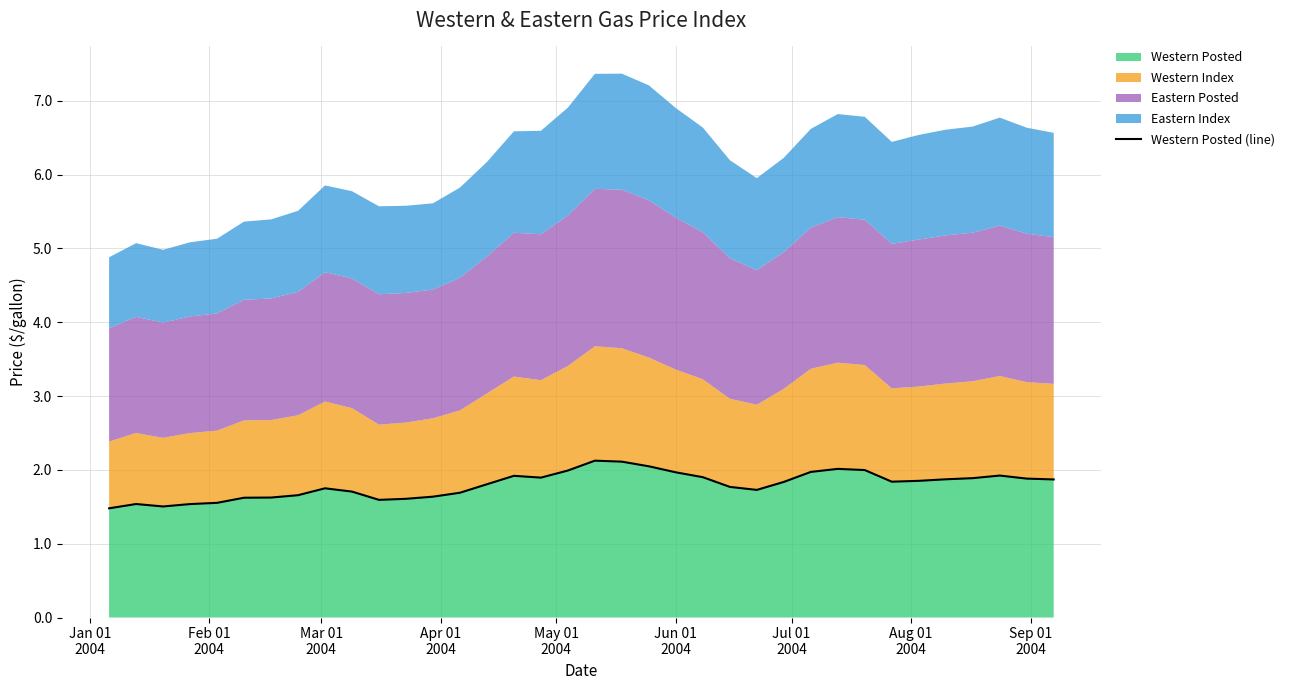

What is the highest value of the Western Posted series?

2.1